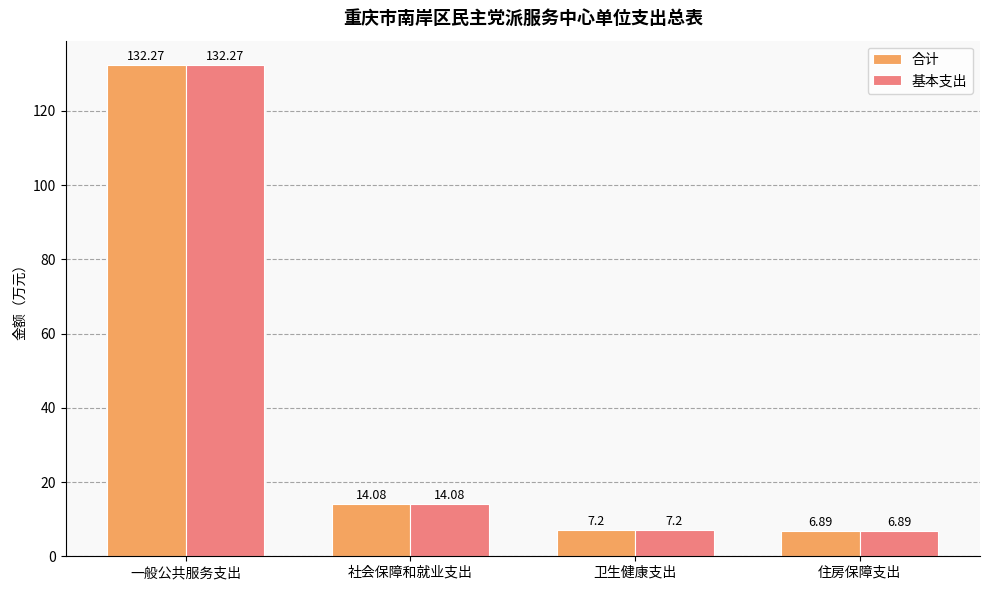

What are all the series names shown in the legend?

合计, 基本支出